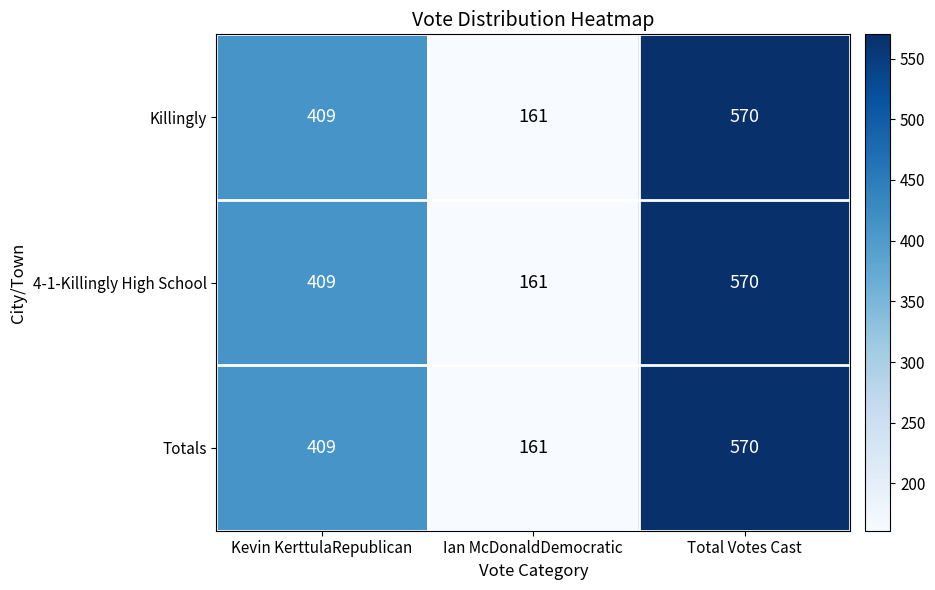

The value of Killingly at Kevin KerttulaRepublican is 409. True or false?

True